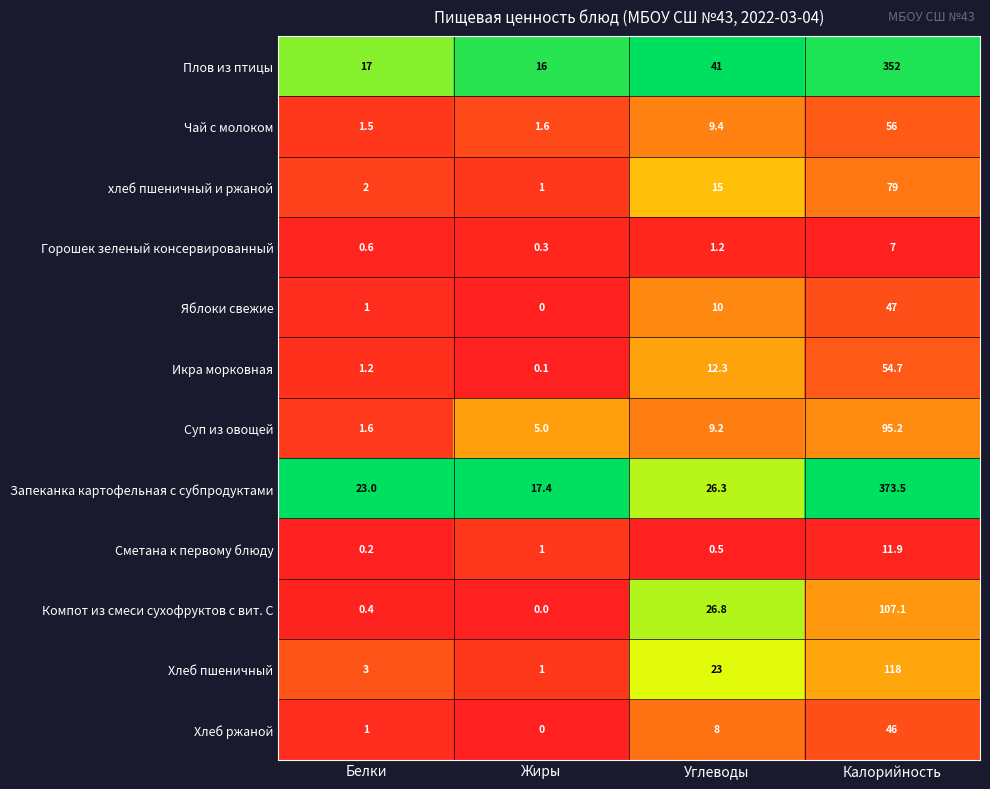

The Горошек зеленый консервированный series shows 4.5 at Калорийность. True or false?

False